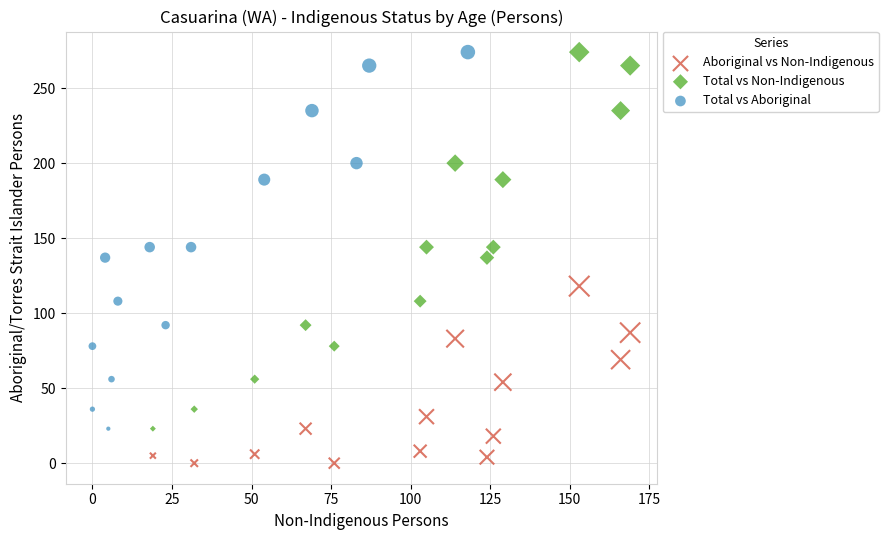

Which series contains the lowest Y value?

Aboriginal vs Non-Indigenous